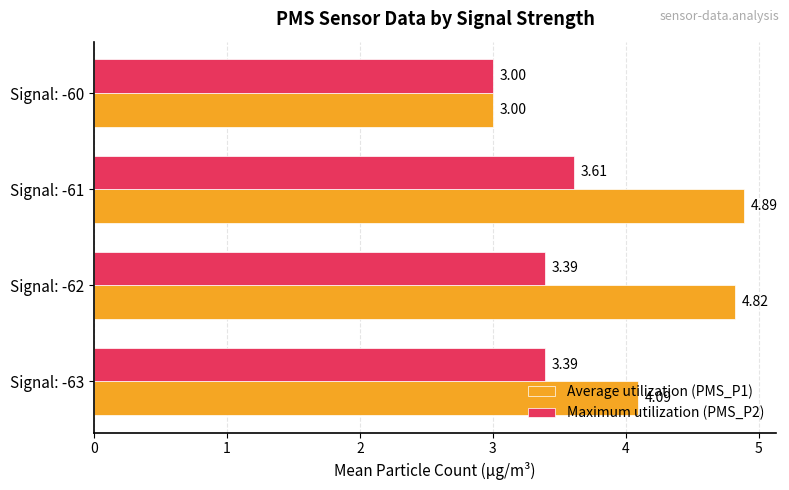

Which series has the largest total across all categories?

Average utilization (PMS_P1)